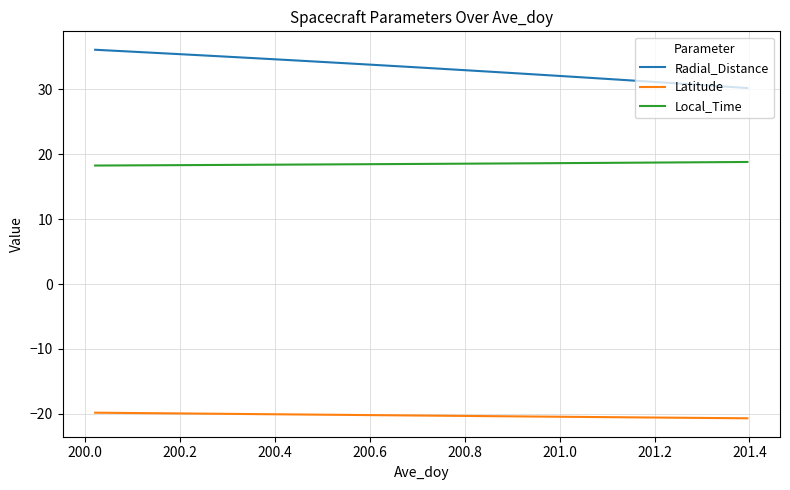

What is the greatest value displayed?

36.1